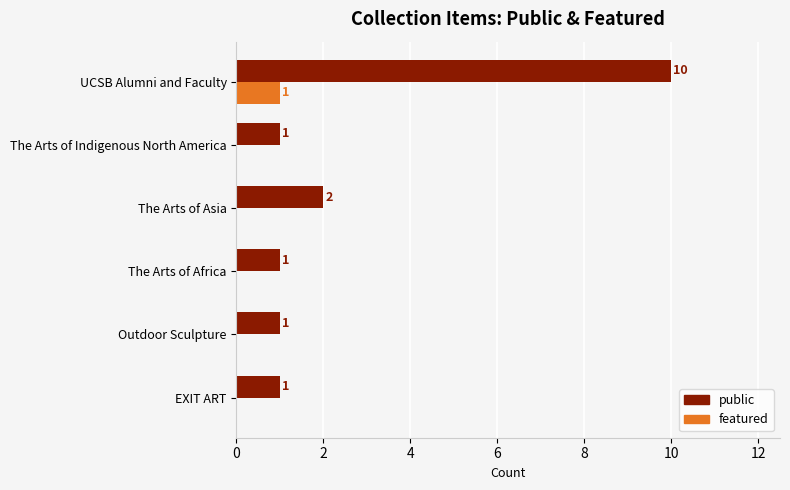

Which category has the highest value in the public series?

UCSB Alumni and Faculty